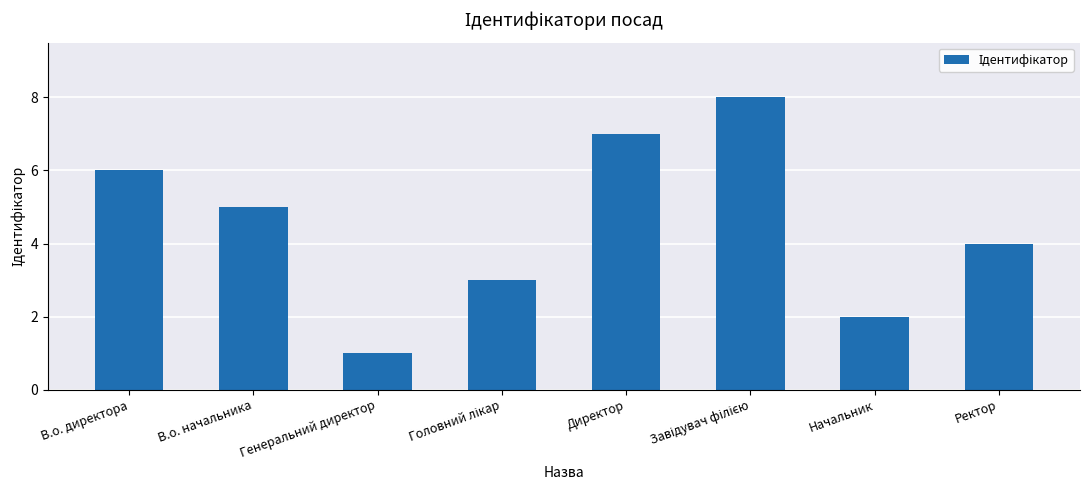

Count the values in the range 3 to 7.

5